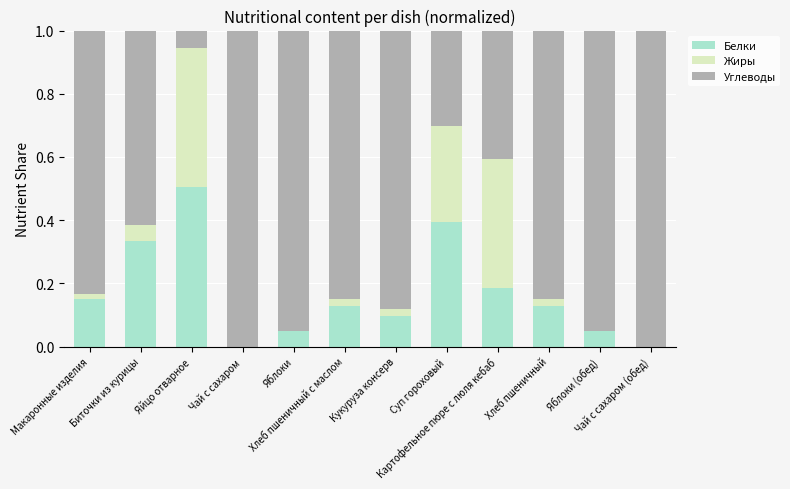

What is the sum of all Белки values?

2.0